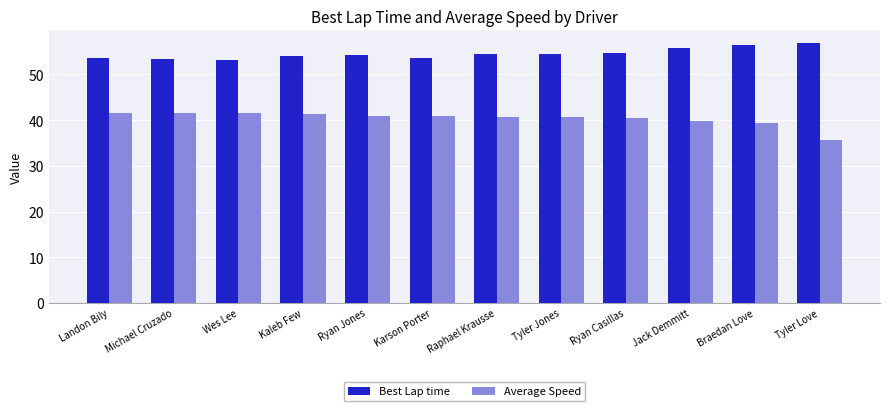

Which series changed the most between Ryan Casillas and Tyler Love?

Average Speed